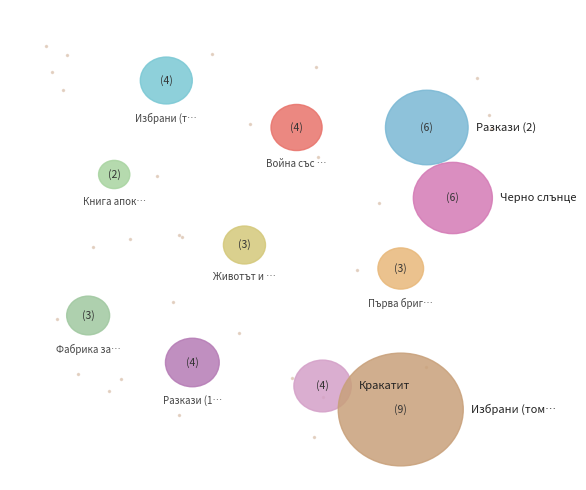

Does 14486 account for over 50% of the chart?

No